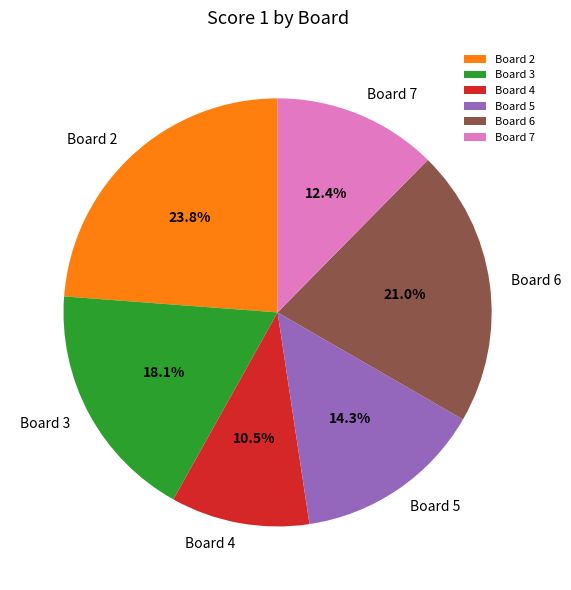

To the nearest percent, what is the average slice percentage?

17%